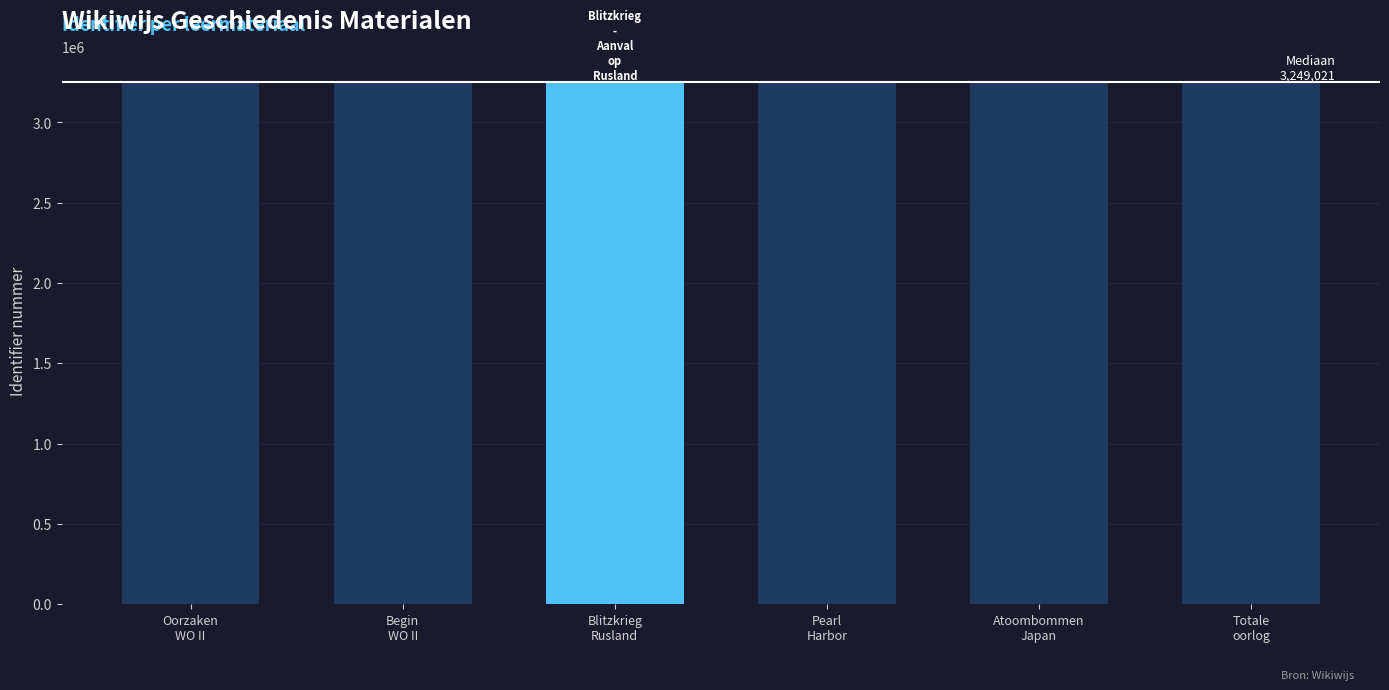

What is the maximum value shown in the chart?

3249030